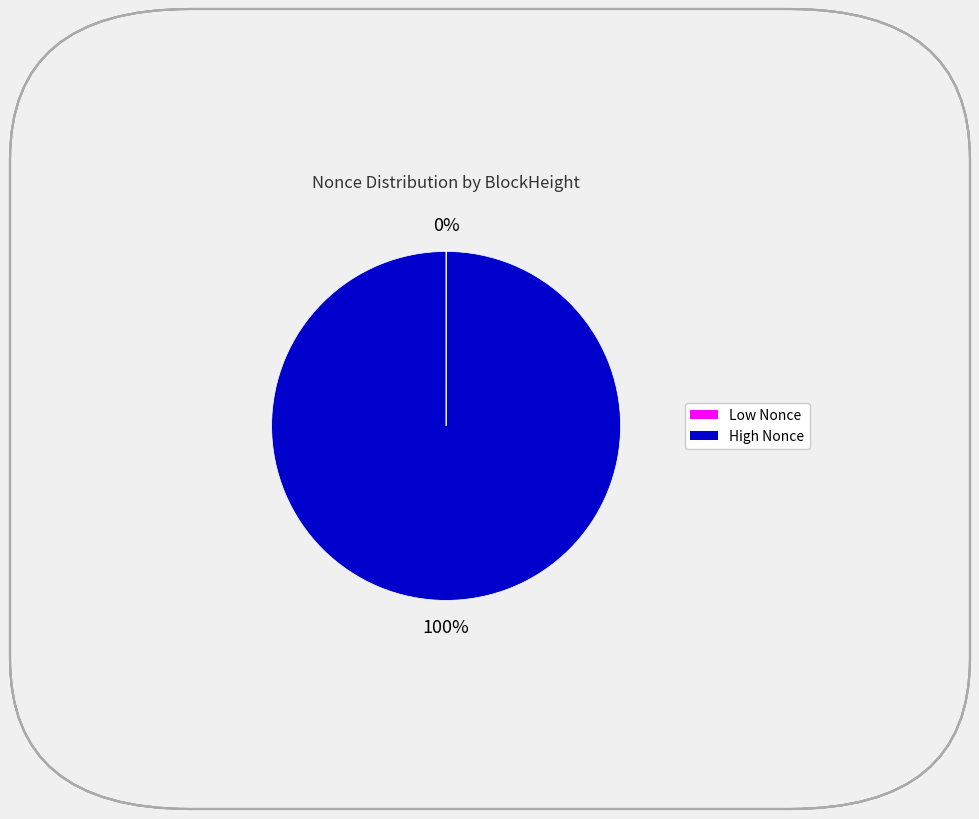

Does any single category account for the majority?

Yes